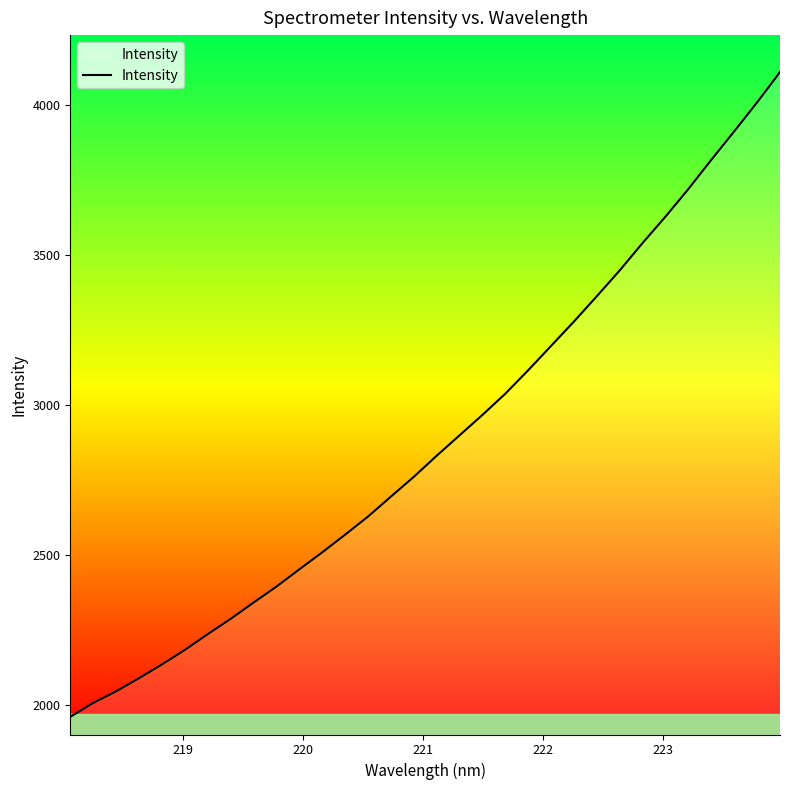

What is the difference between the maximum and minimum values?

2149.5